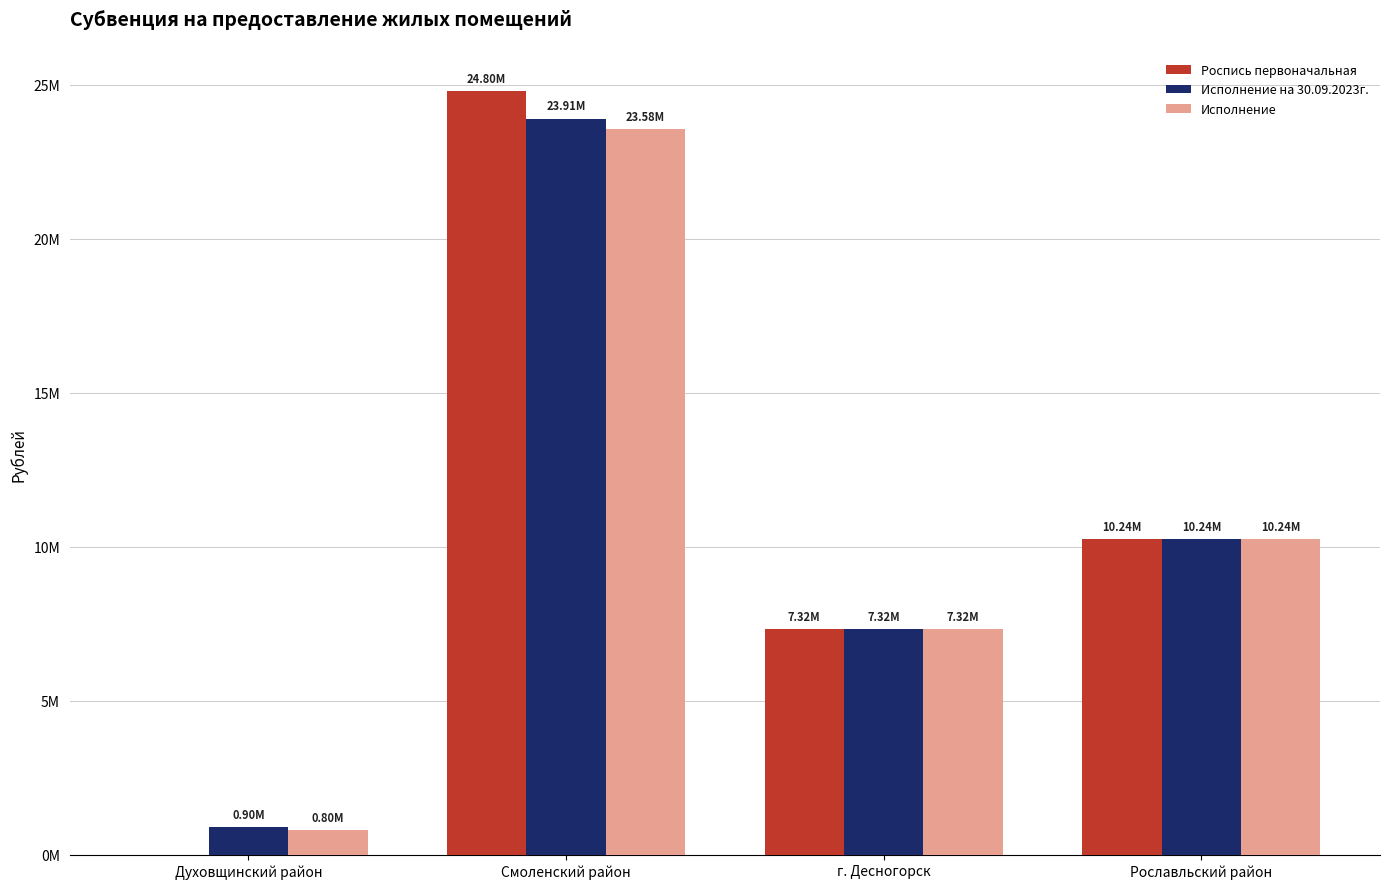

Is the value of Исполнение at Смоленский район greater than the value of Роспись первоначальная at Духовщинский район?

Yes